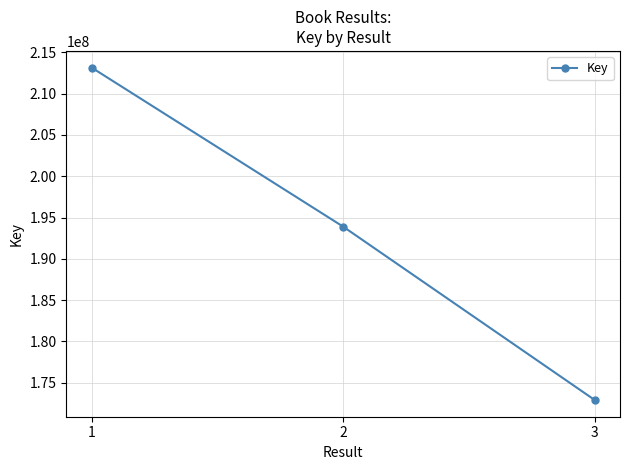

At which label is the value closest to 193030456?

2